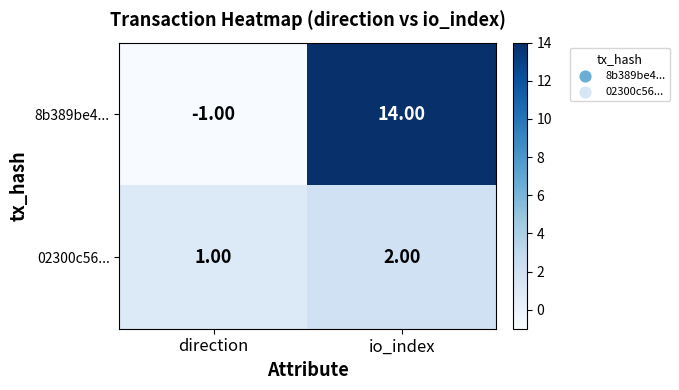

At which category does the chart reach its minimum across all series?

direction